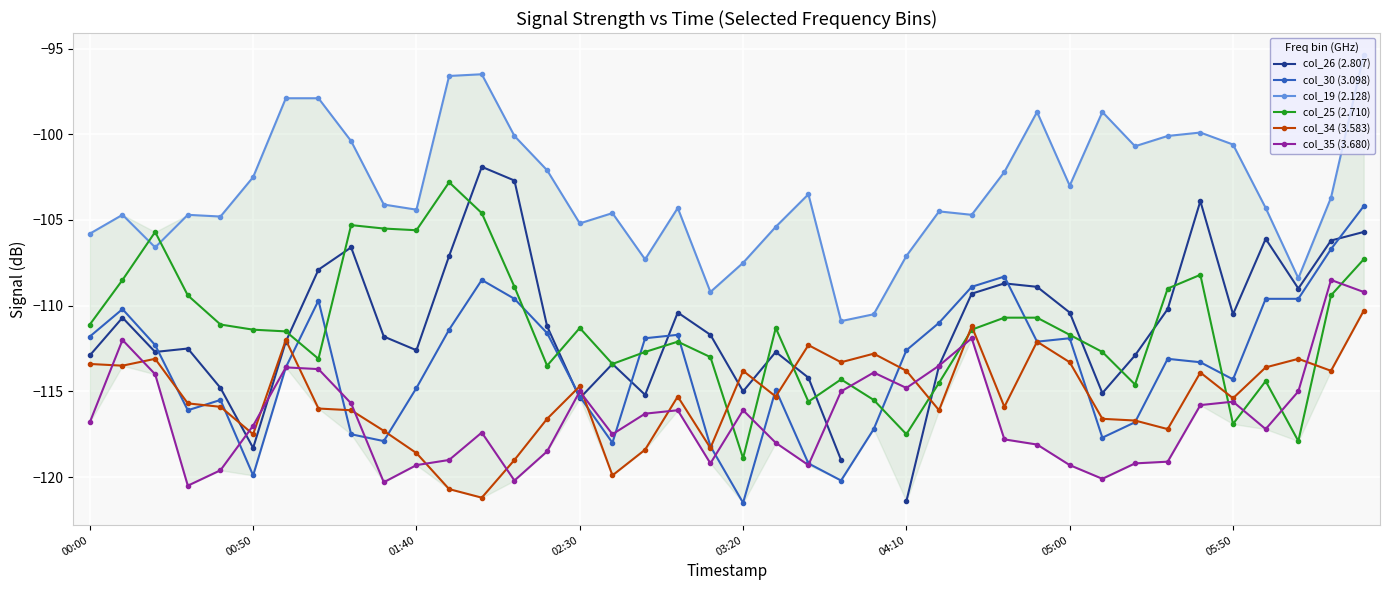

What is the lowest value of the col_34 (3.583) series?

-121.2